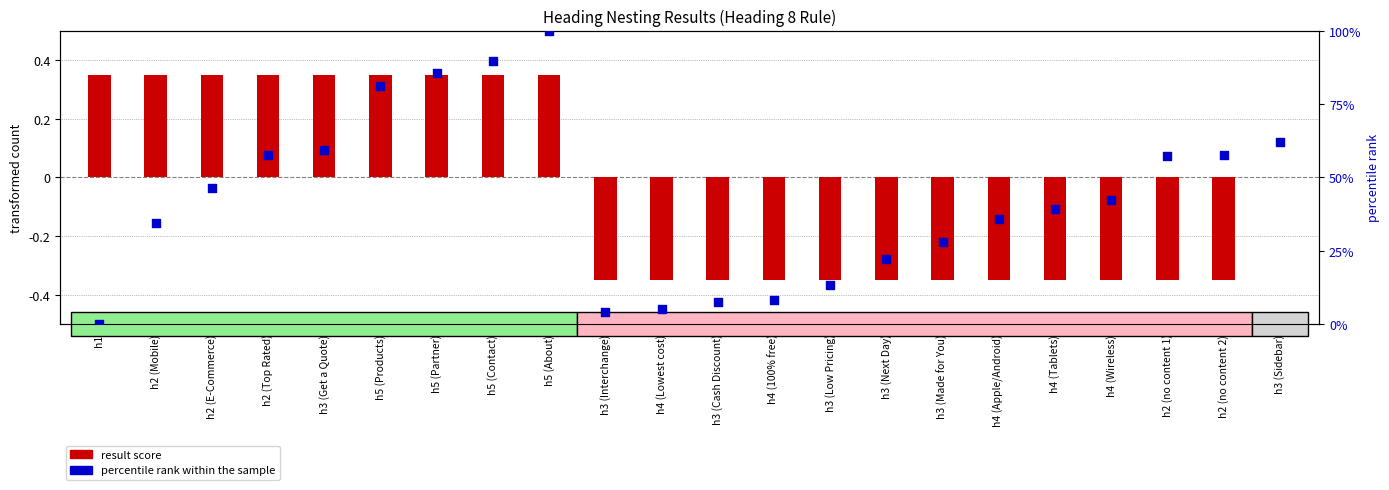

Which series has the largest total across all categories?

percentile rank within the sample